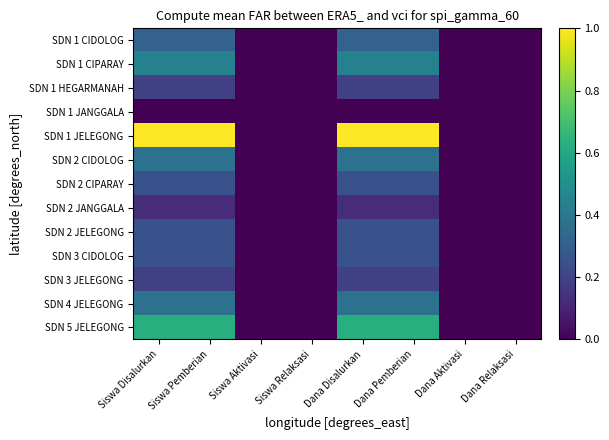

Which series has the largest total across all categories?

SDN 1 JELEGONG